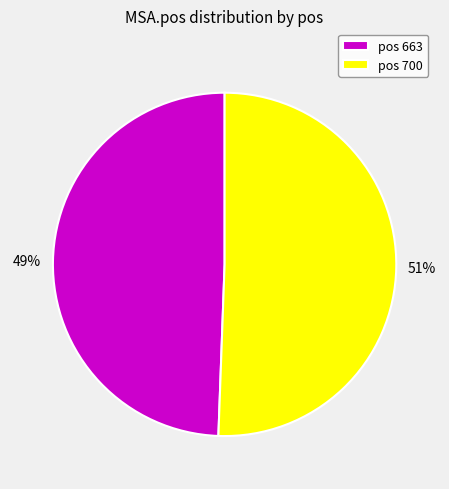

To the nearest percent, what is the combined percentage of pos 700 and pos 663?

100%